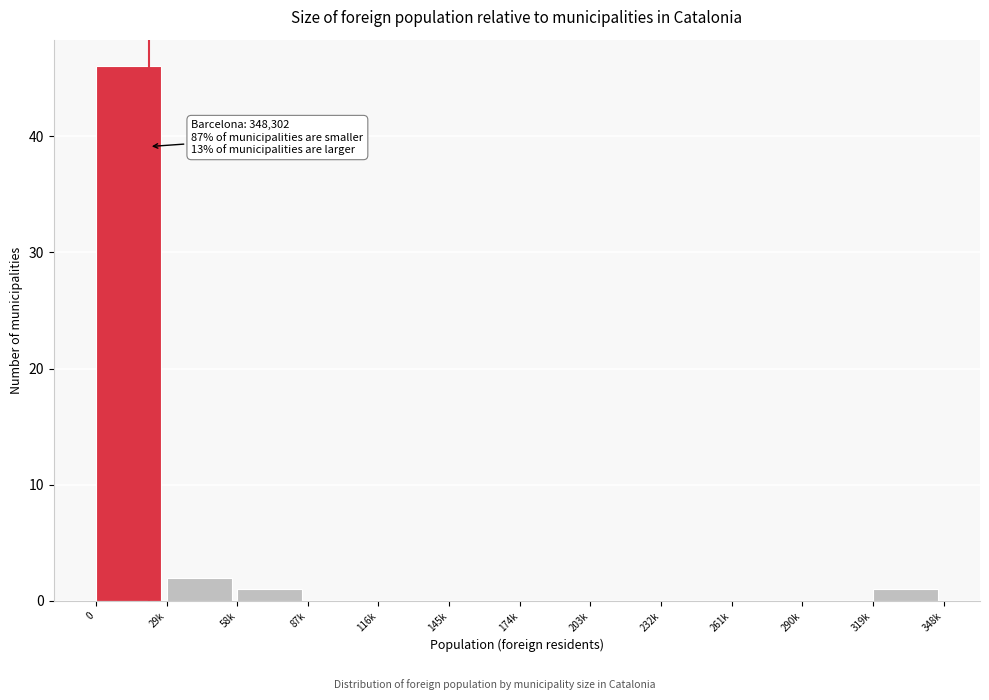

Reading left to right, list all the values displayed in this chart.

0=46	29k=2	58k=1	87k=0	116k=0	145k=0	174k=0	203k=0	232k=0	261k=0	290k=0	319k=1